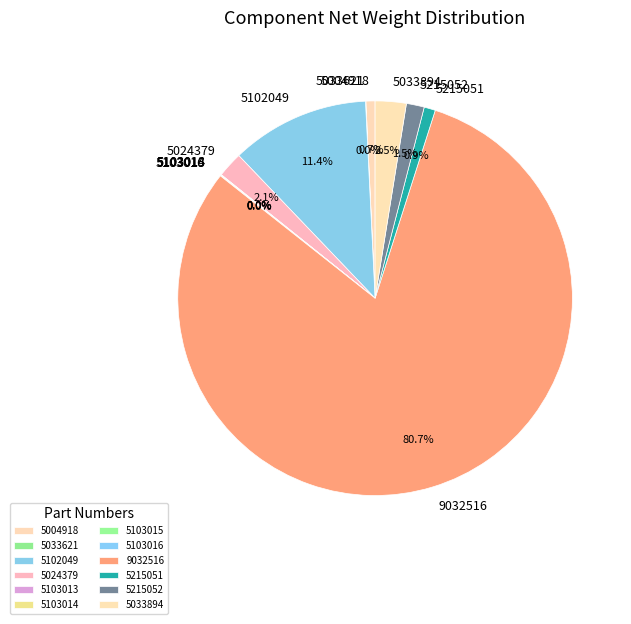

What percentage is NOT represented by 5004918?

99.3%